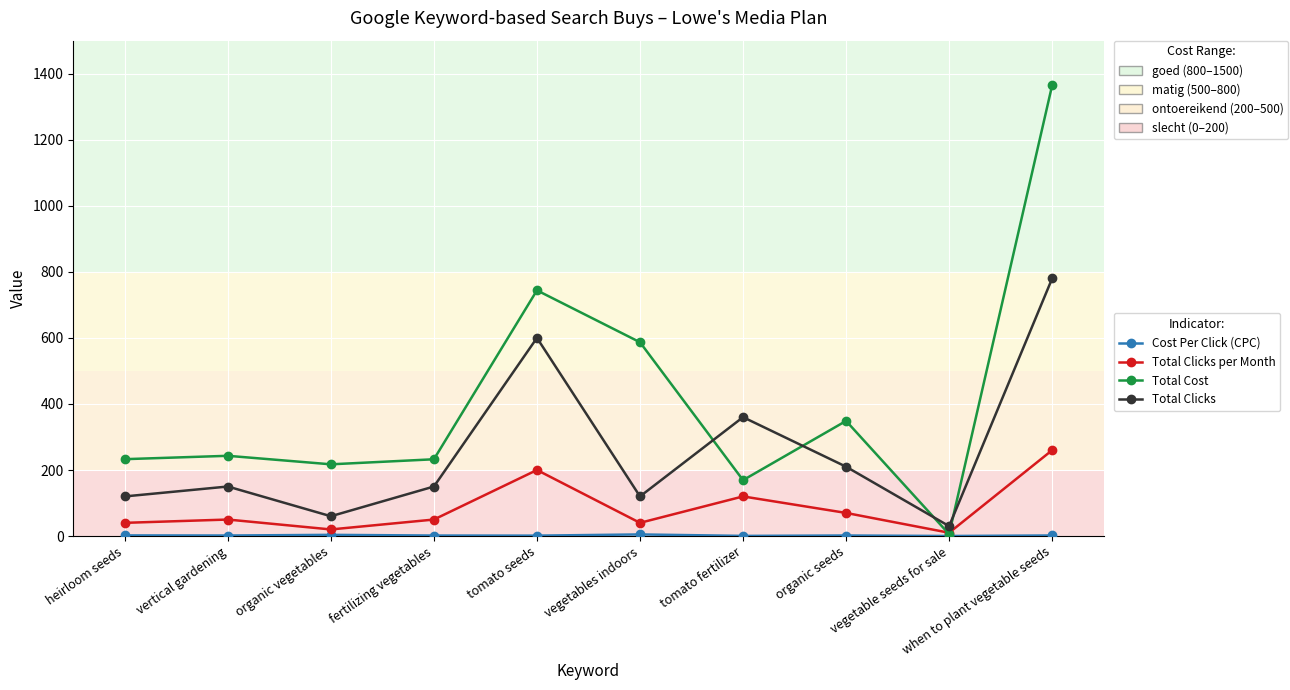

Which label corresponds to the largest value in the chart?

when to plant vegetable seeds